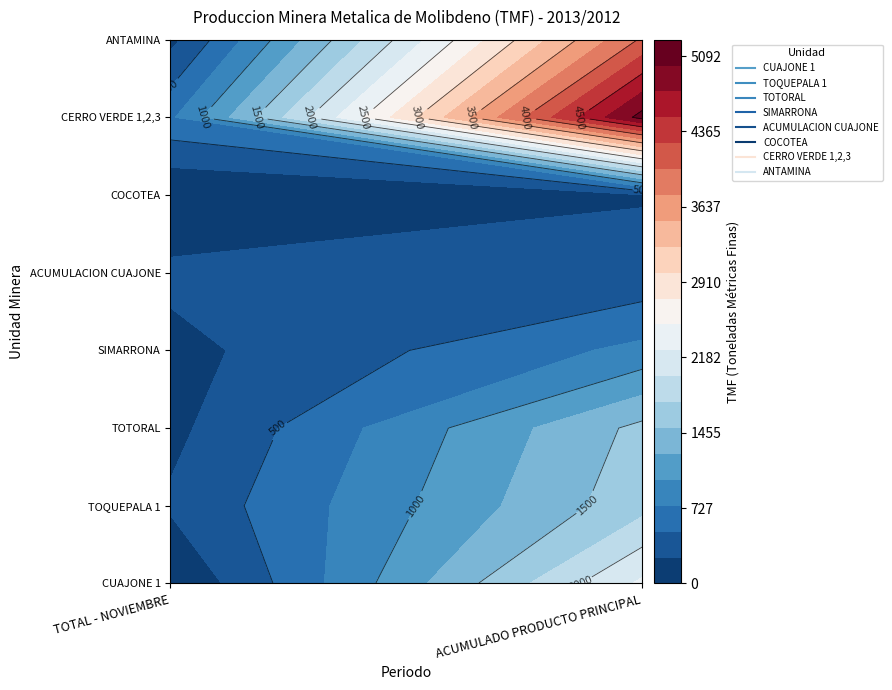

At how many categories does at least one series exceed 3699?

1